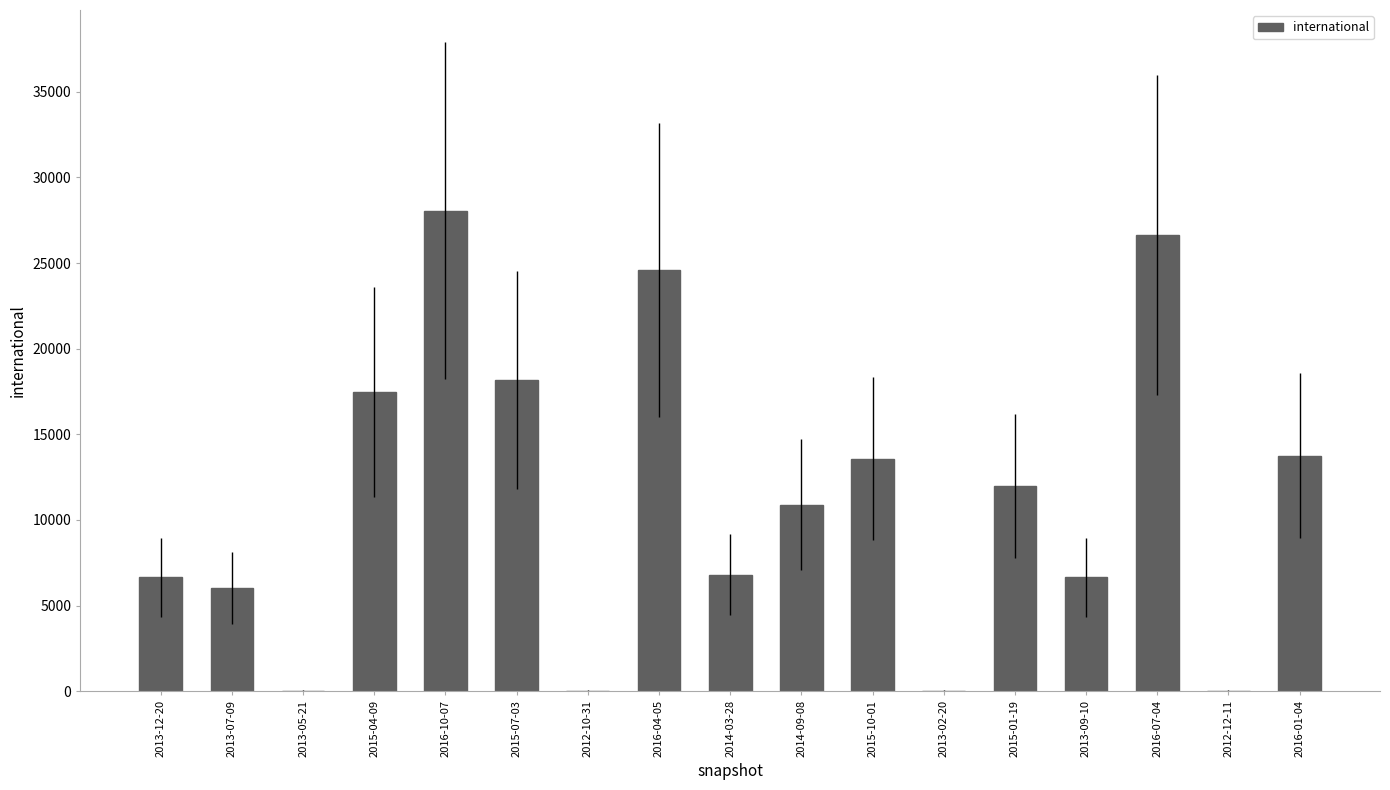

Which category has the highest value across all series?

2016-10-07